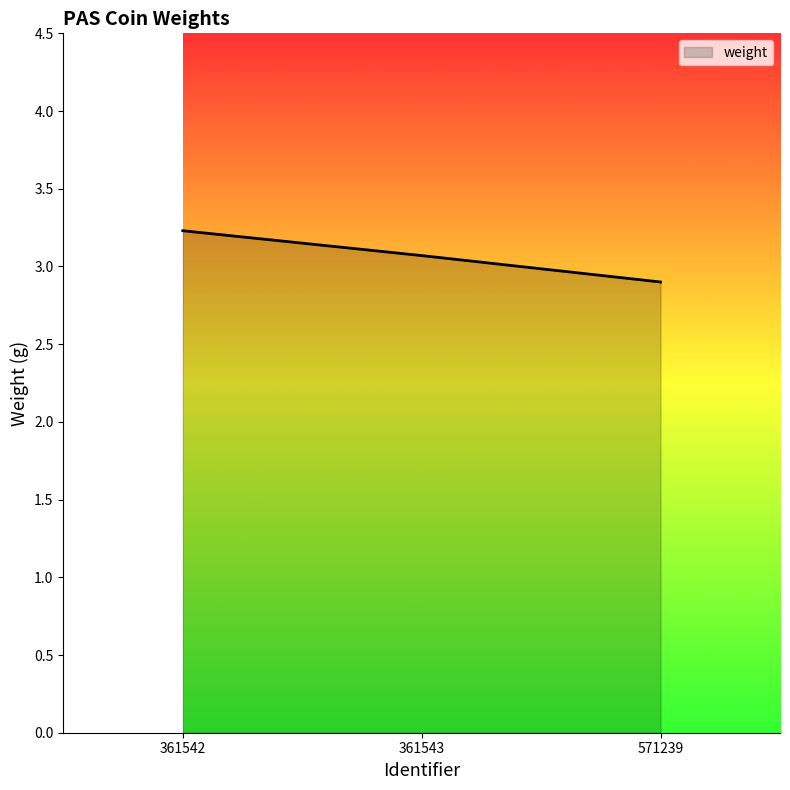

What is the difference between the values at 361542 and 361543?

0.2